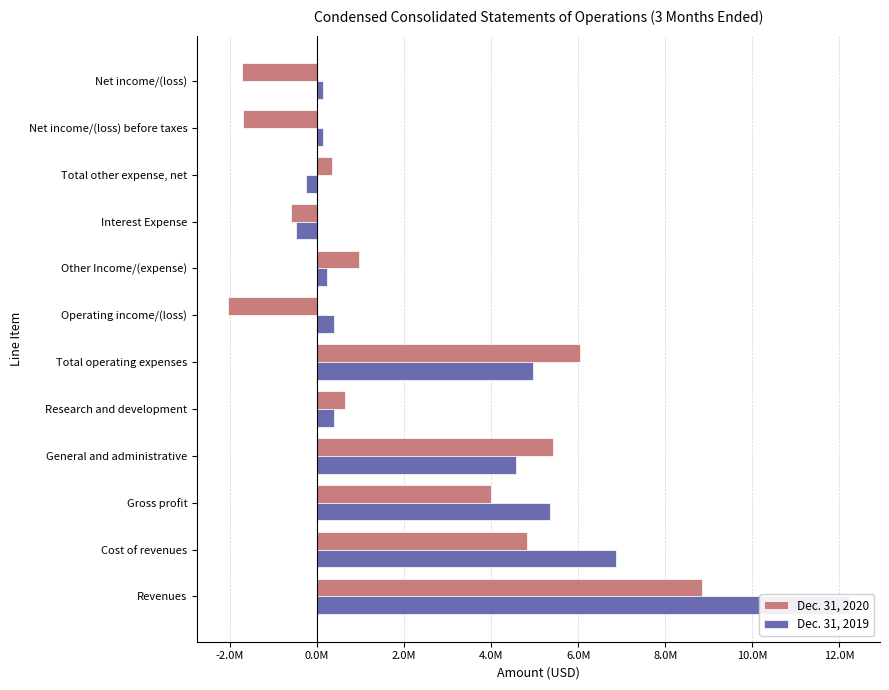

Between Net income/(loss) before taxes and Total operating expenses, which is larger?

Total operating expenses